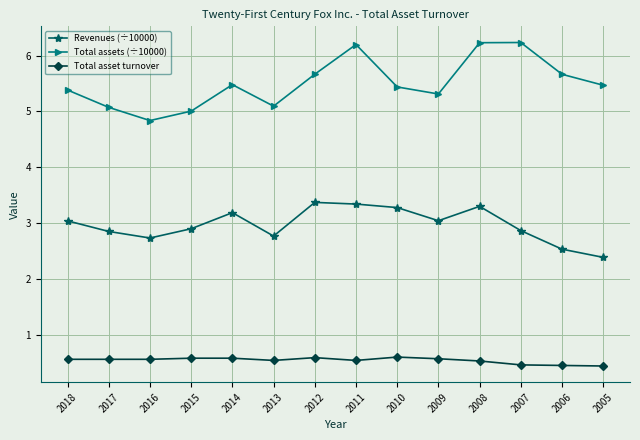

What is the spread (max minus min) of values at 2017?

4.5